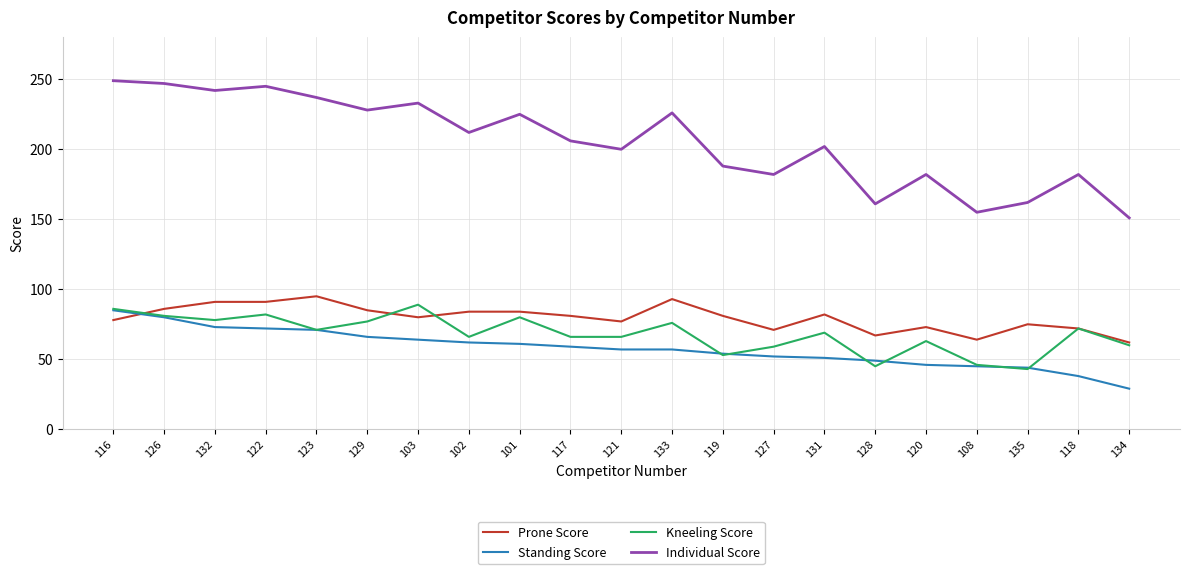

What is the difference between the highest and lowest values at 116?

171